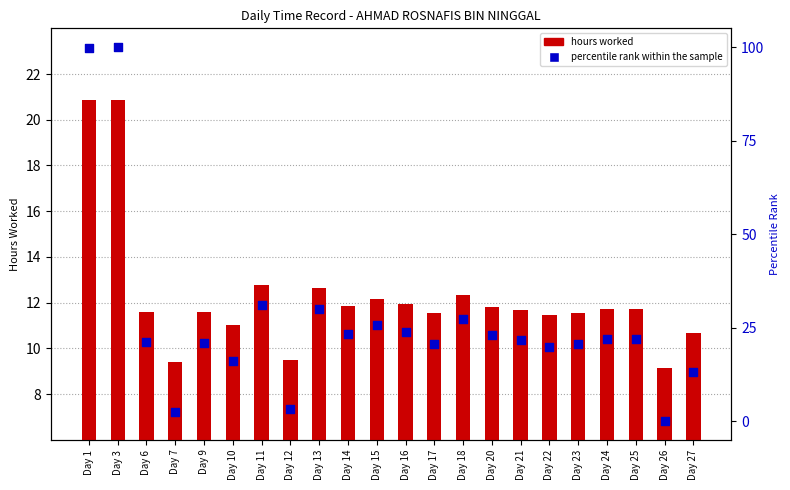

Is the value of hours worked at Day 21 greater than the value of percentile rank within the sample at Day 20?

No